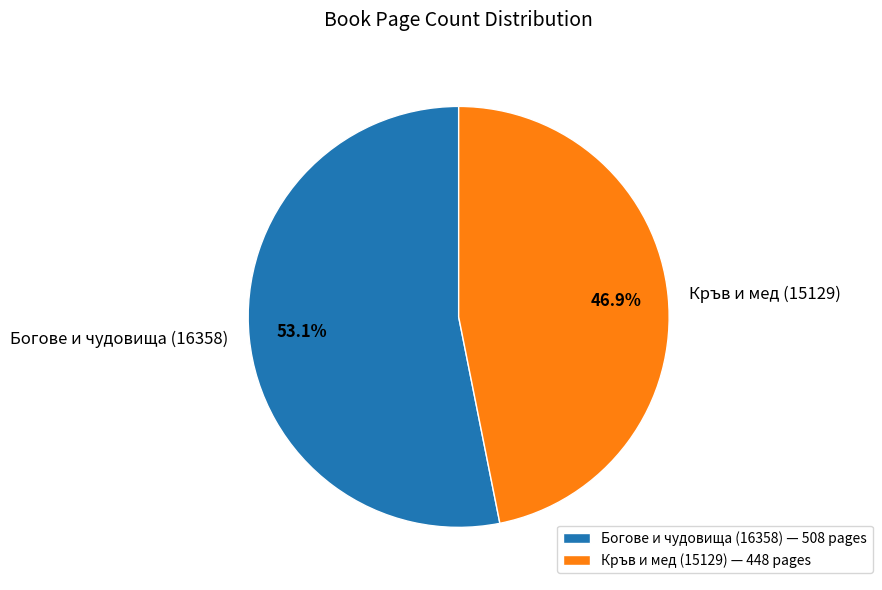

True or false: Богове и чудовища (16358) accounts for 53% of the total.

True